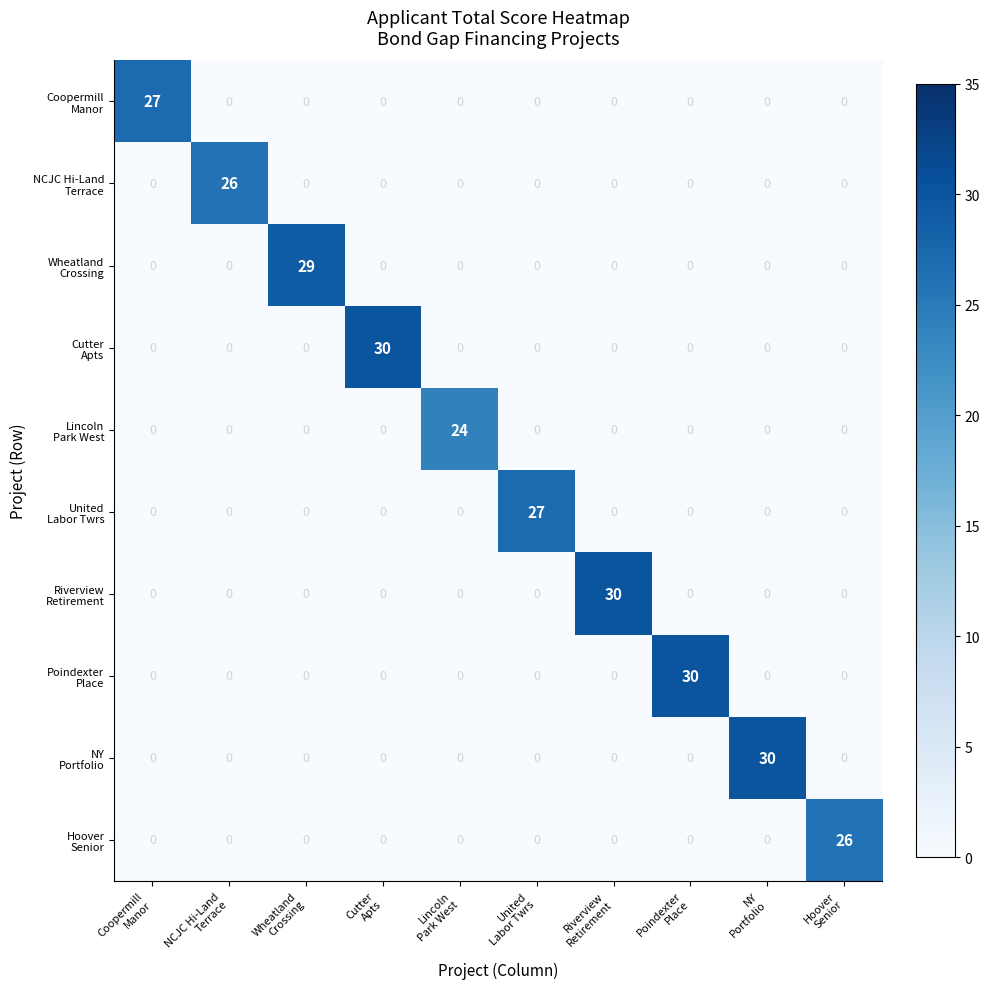

At how many categories does at least one series exceed 19?

10